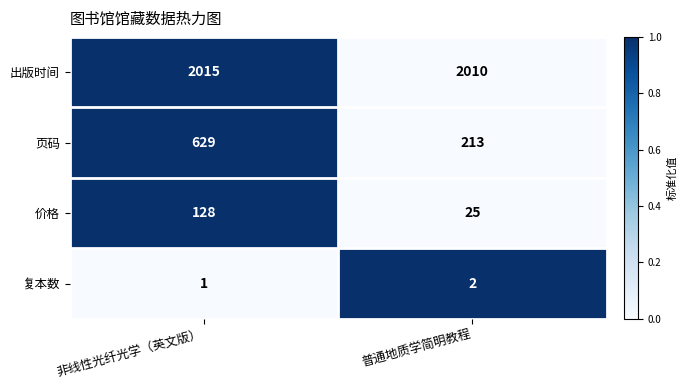

What is the total value across all series at 普通地质学简明教程?

2250